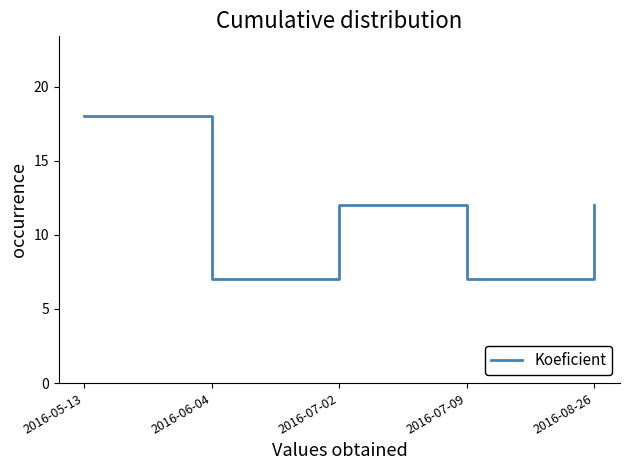

Which category has the highest value across all series?

2016-05-13